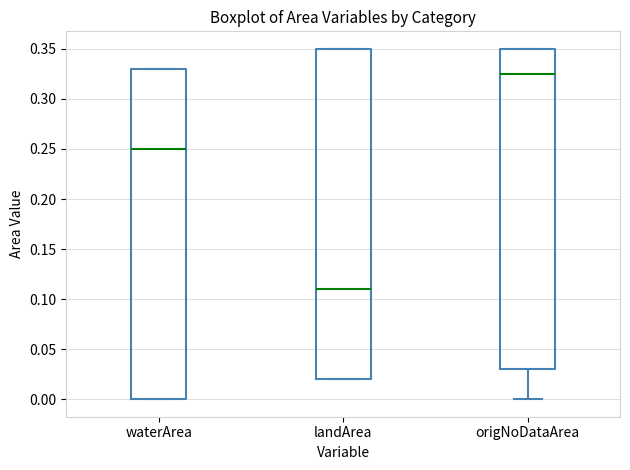

Reading left to right, read every box against the y-axis: the position of its median line, the range the box covers, and the ends of its whiskers. The values are not printed on the chart, so give them approximately, as read against the axis.

waterArea: median 0.250, box 0.000 to 0.330, whiskers 0.000 to 0.330
landArea: median 0.110, box 0.020 to 0.350, whiskers 0.020 to 0.350
origNoDataArea: median 0.325, box 0.030 to 0.350, whiskers 0.000 to 0.350